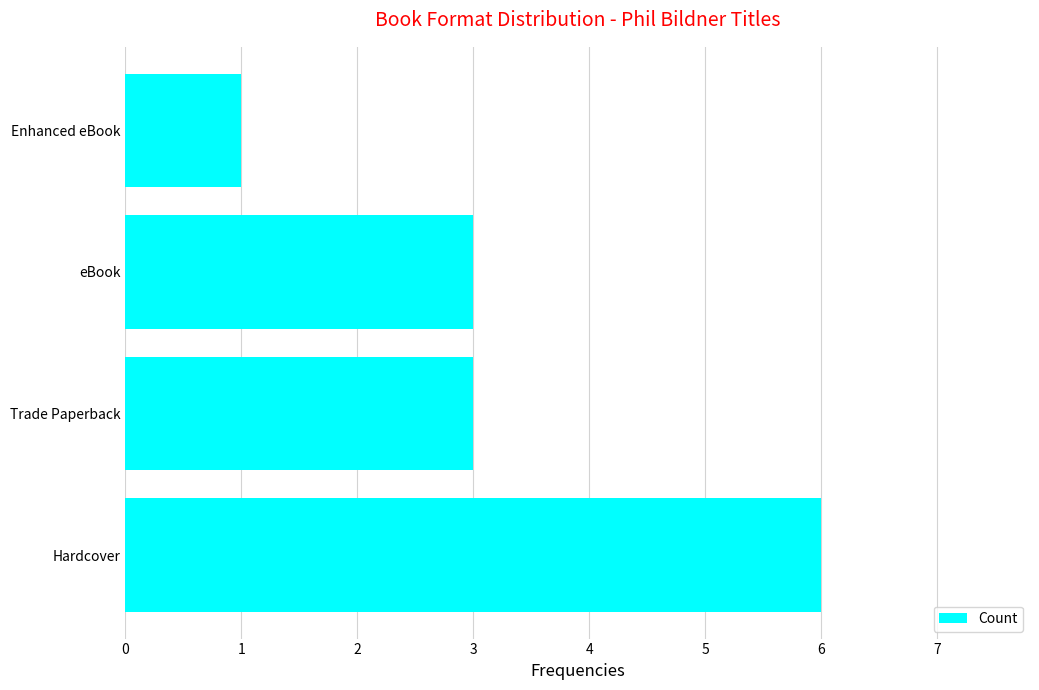

Reading bottom to top, transcribe all the data shown in this chart.

Hardcover=6	Trade Paperback=3	eBook=3	Enhanced eBook=1